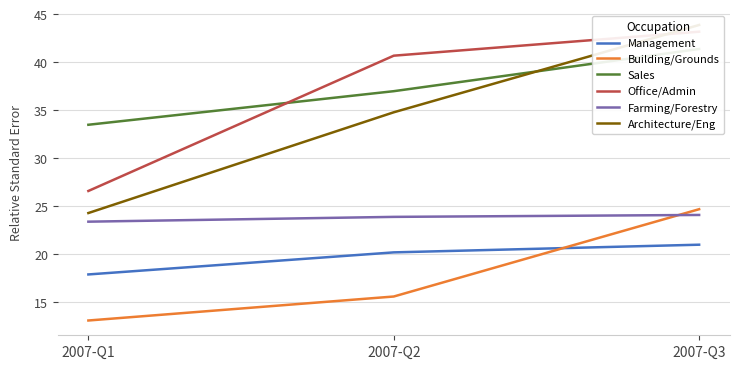

What is the highest value of the Management series?

21.0